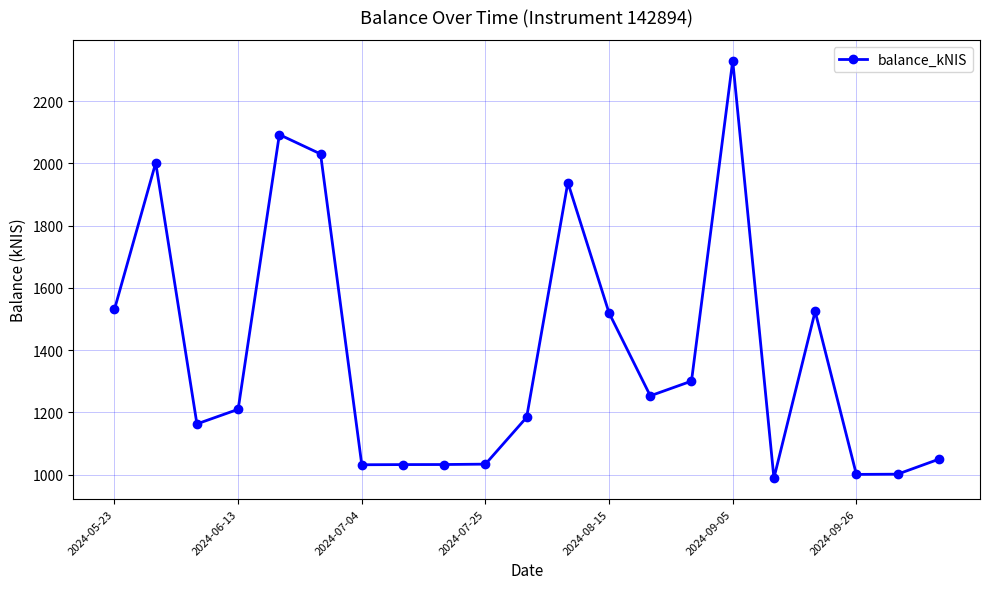

What is the value of the 10th point from the left?

1033.5